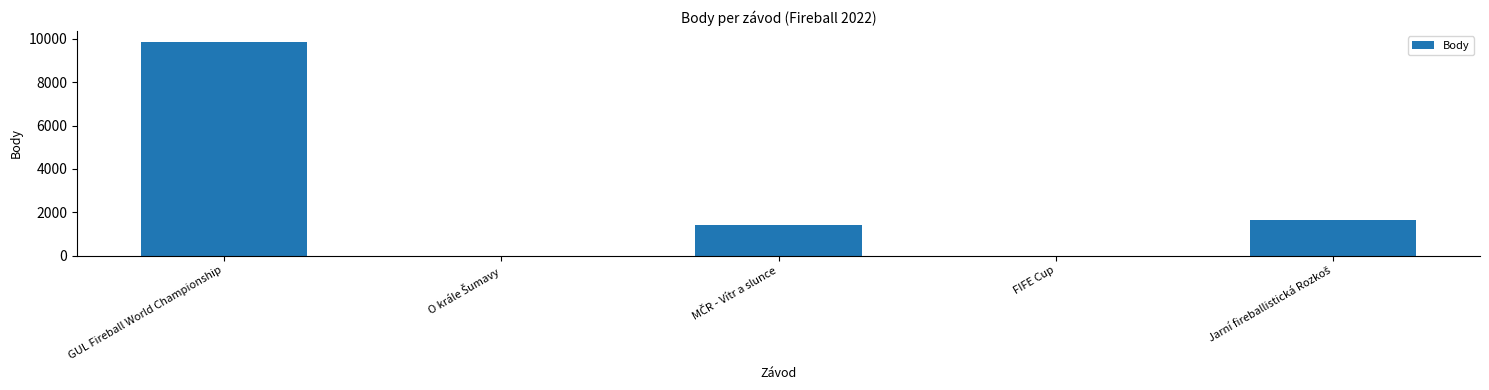

Which label corresponds to the largest value in the chart?

GUL Fireball World Championship